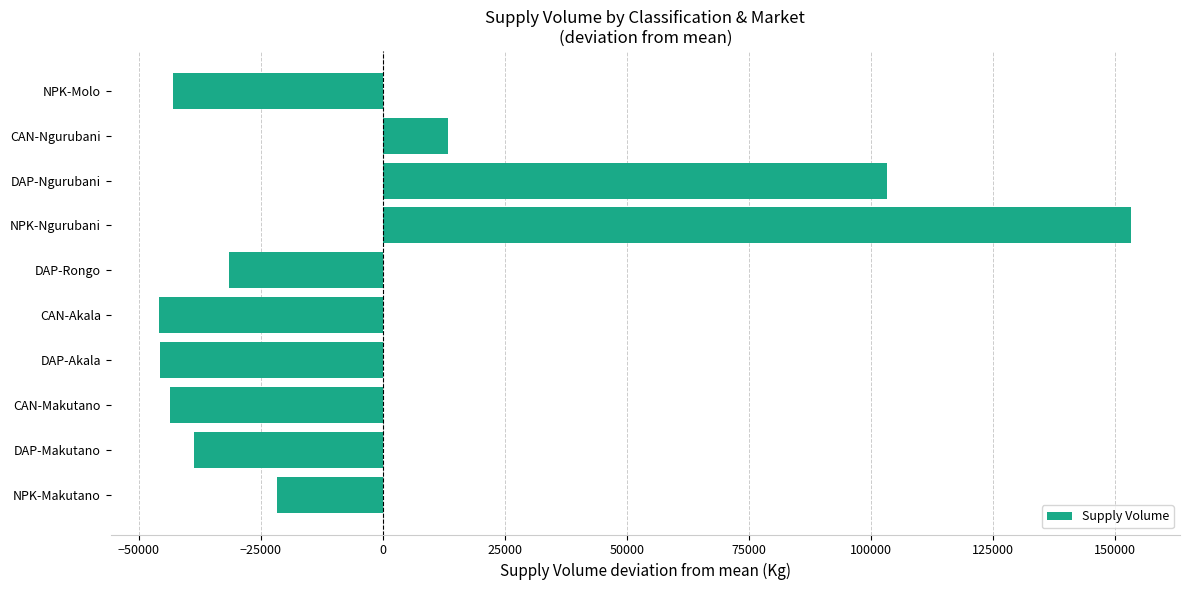

What is the change in value from NPK-Makutano to DAP-Akala?

-24000